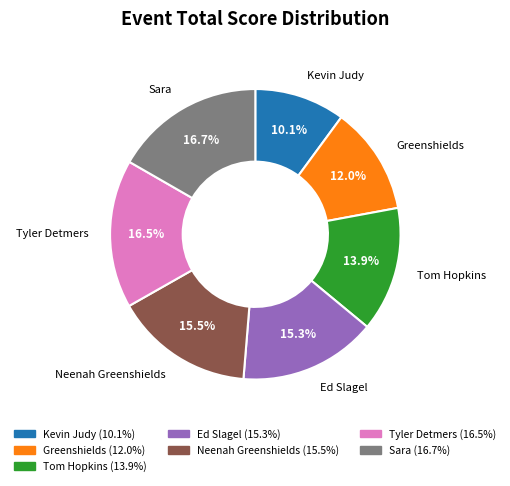

To the nearest percent, what is the combined percentage of Sara and Neenah Greenshields?

32%